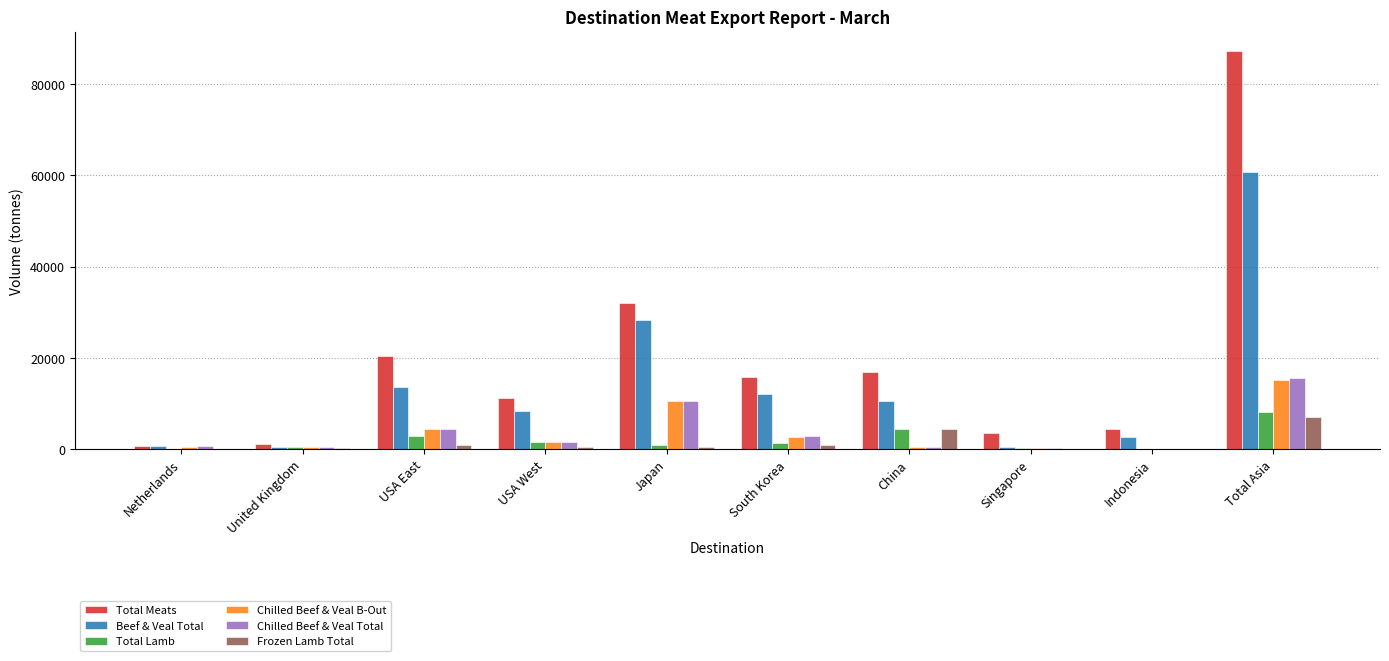

Which series has the largest total across all categories?

Total Meats